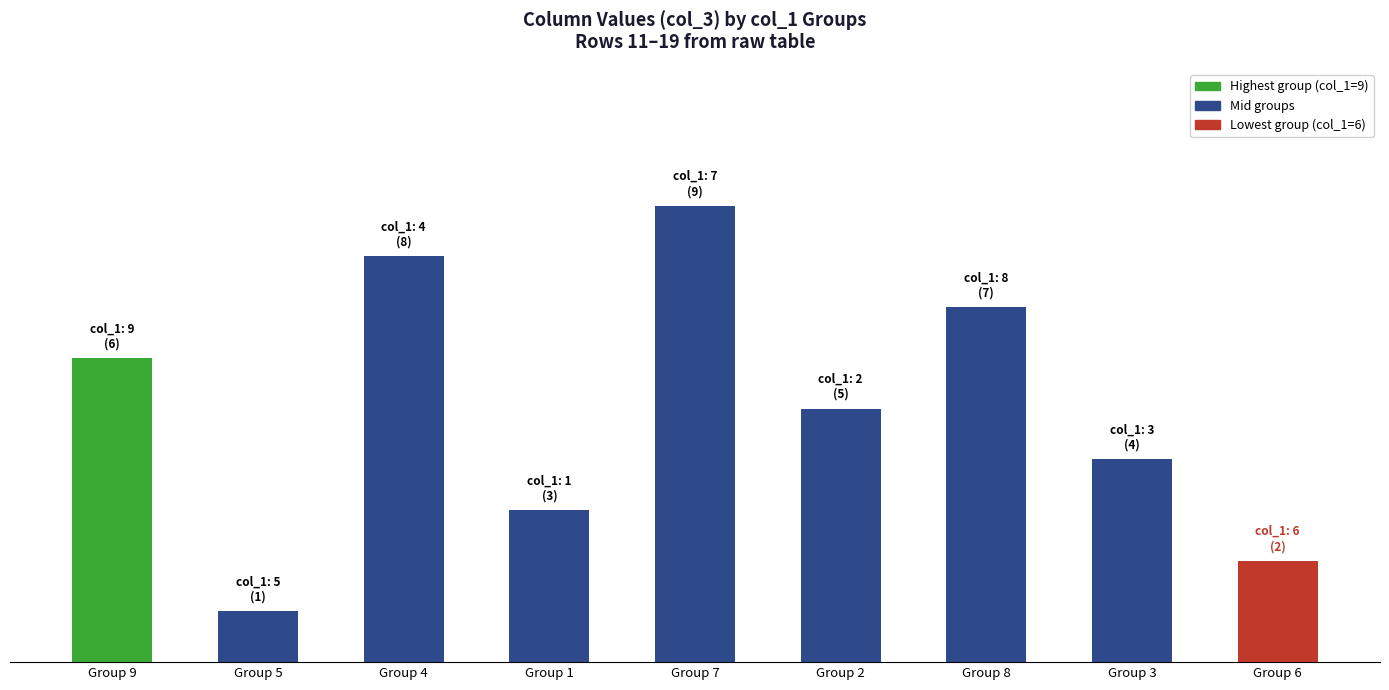

What is the minimum value shown in the chart?

1